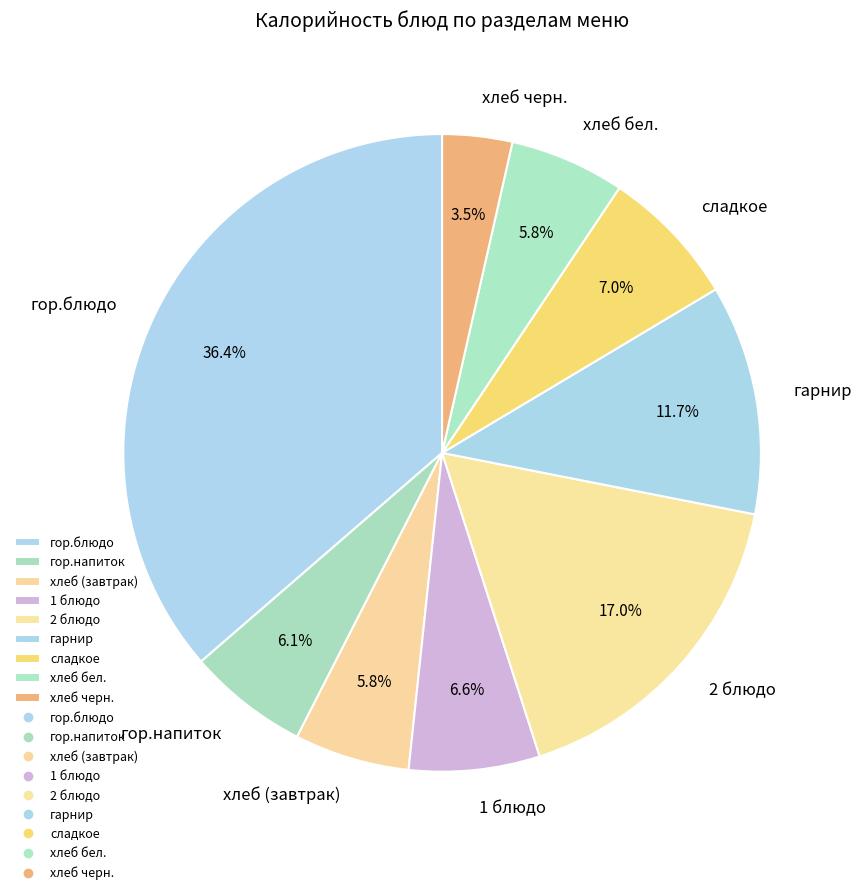

Is there a majority slice in this chart?

No